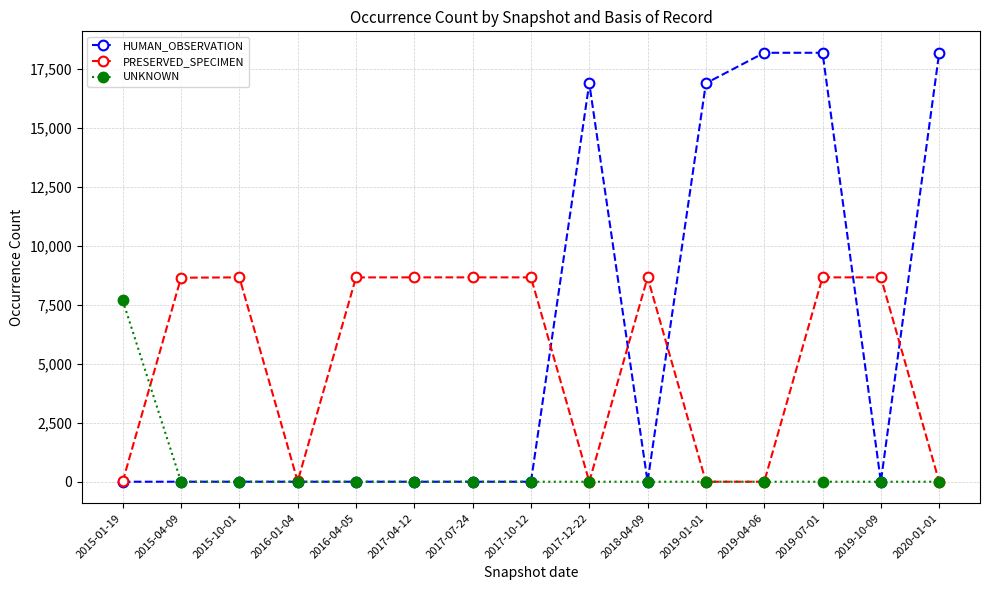

True or false: UNKNOWN and PRESERVED_SPECIMEN cross at least once.

True